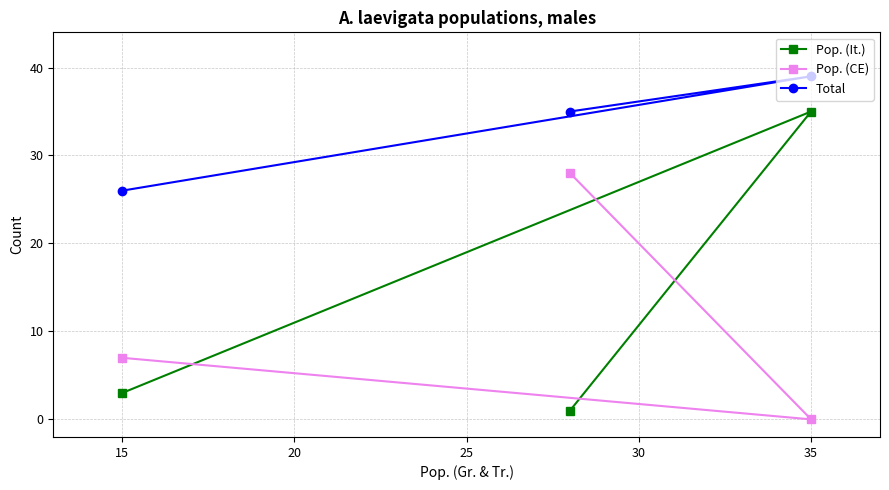

Which series changed the most between 10 and 15?

Pop. (It.)